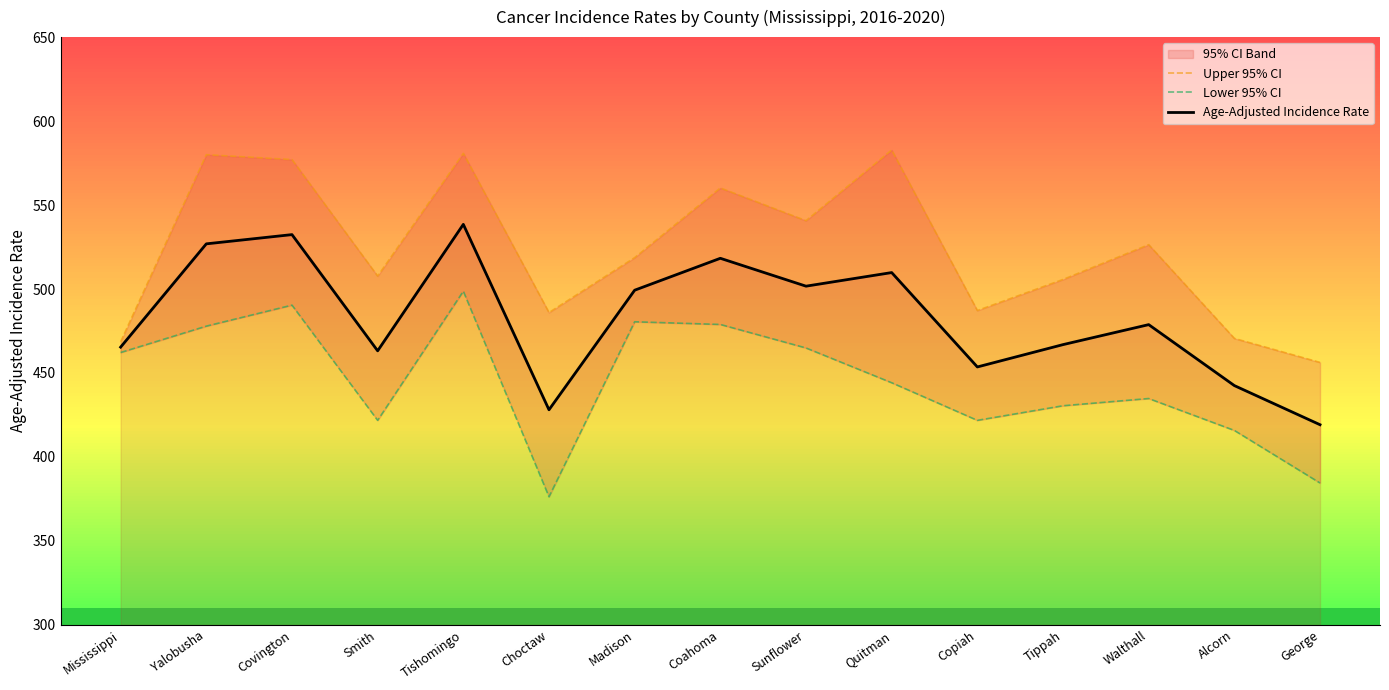

What is the sum of the Age-Adjusted Incidence Rate values at Sunflower and Madison?

1001.0